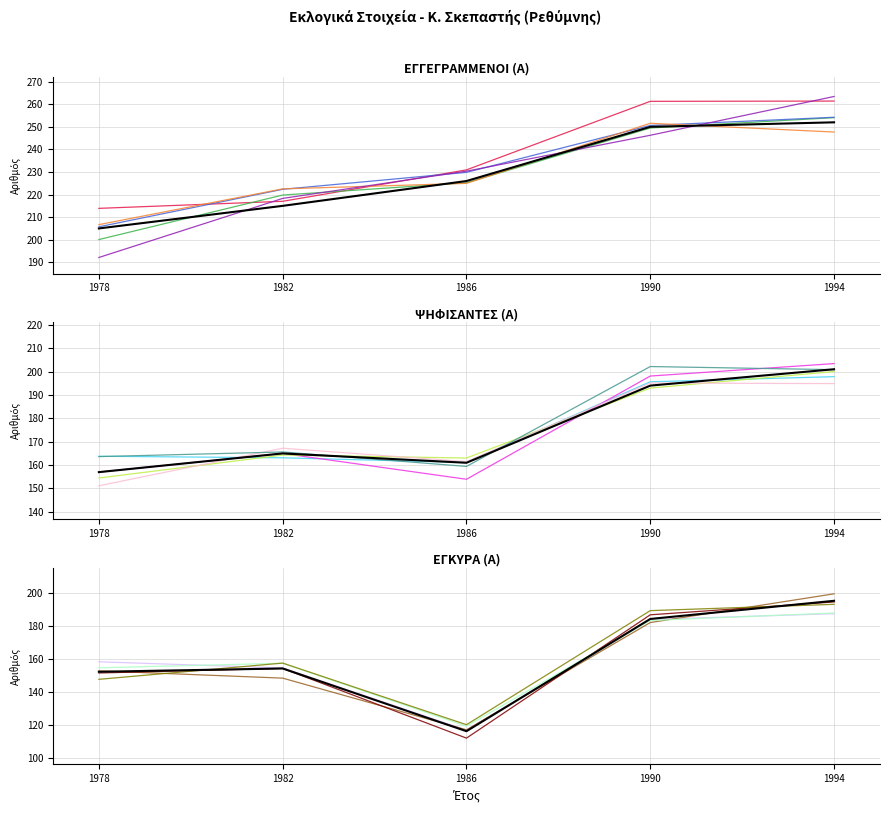

The ΨΗΦΙΣΑΝΤΕΣ (Α) series shows 197.8 at 1994. True or false?

True